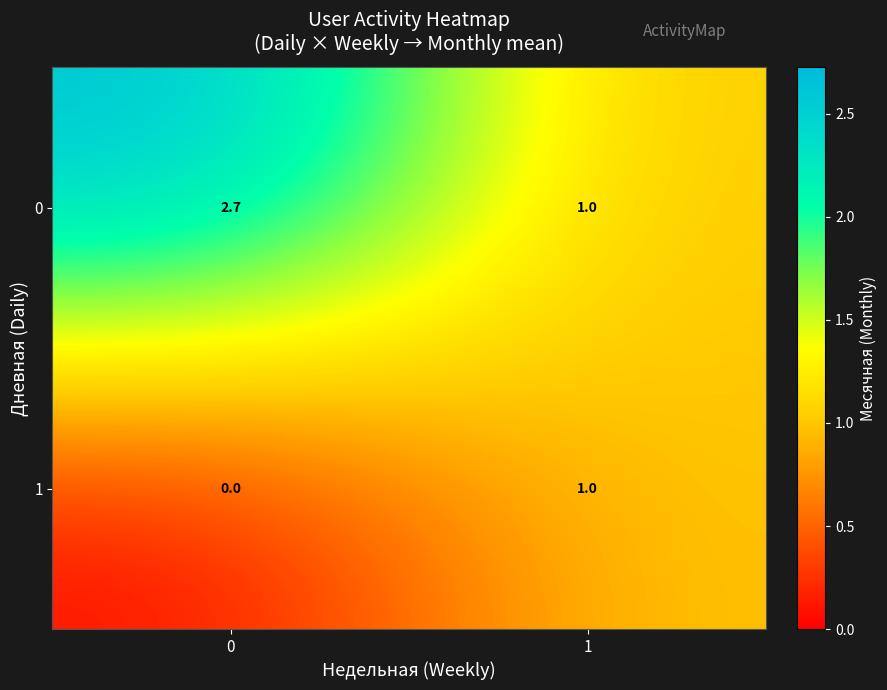

What is the total value across all series at 0?

2.7